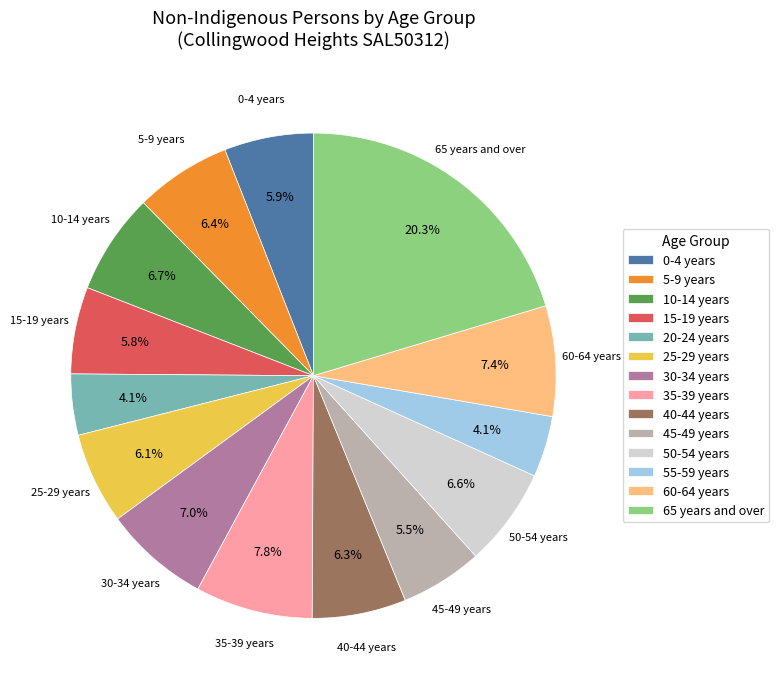

What portion of the pie excludes 60-64 years?

92.6%